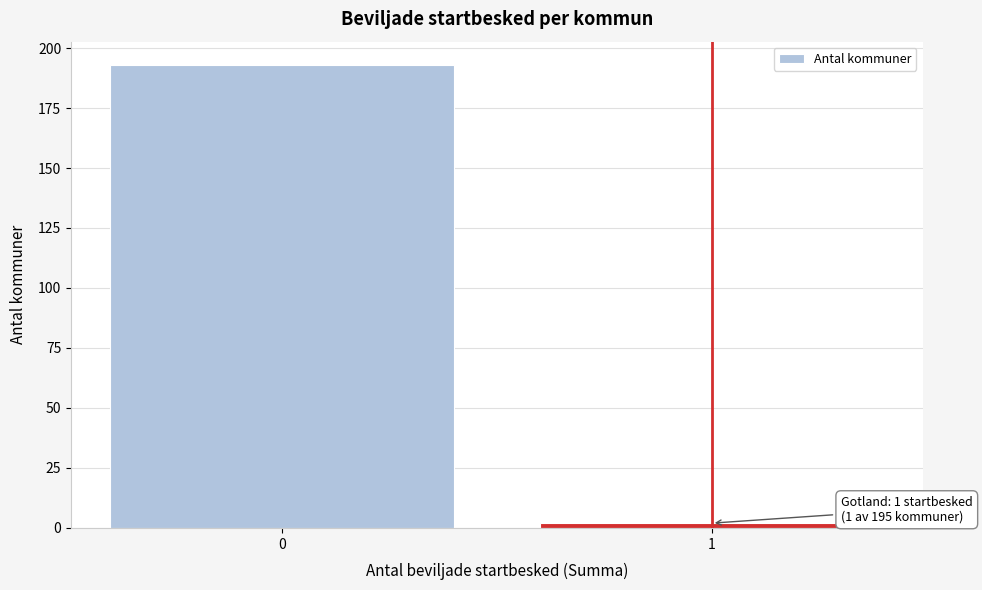

Reading right to left, list all the values displayed in this chart.

2	193